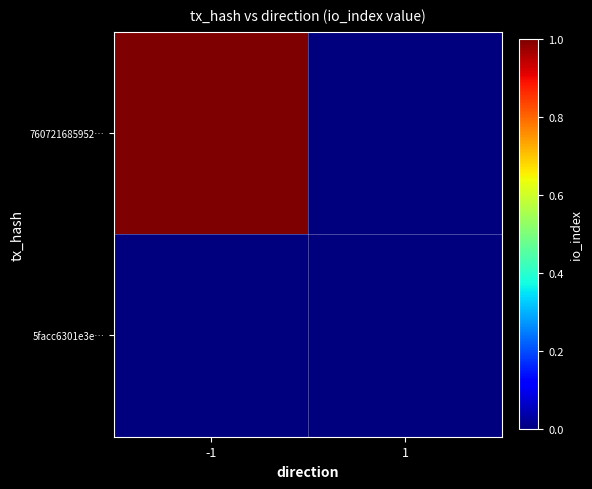

Which has a higher value, -1 or 1?

-1